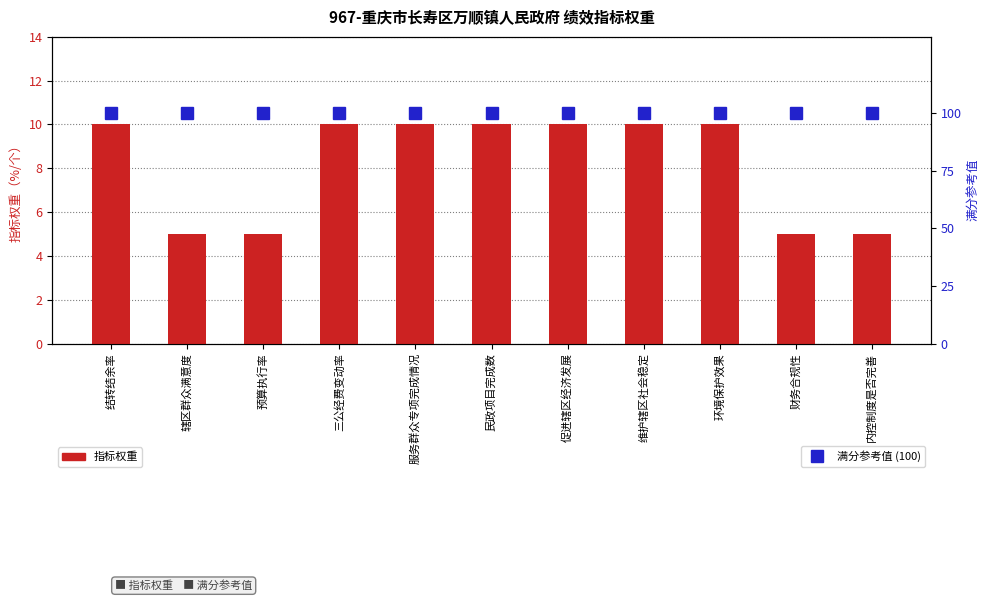

What is the sum of the 满分=100 values at 结转结余率 and 民政项目完成数?

200